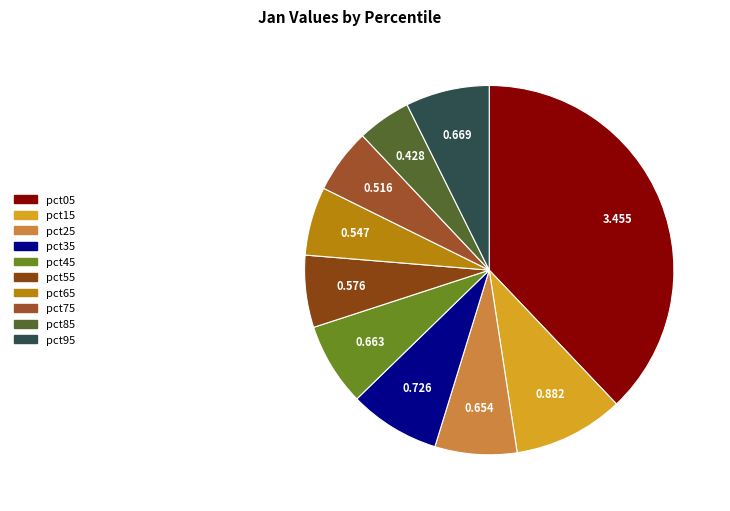

Between pct05 and pct55, which is larger?

pct05